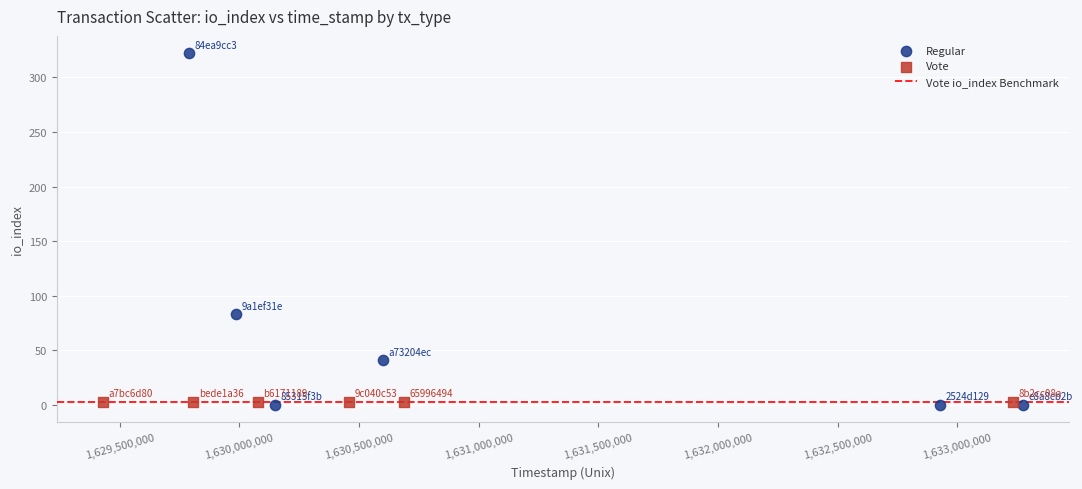

Which series reaches the maximum Y coordinate?

Regular